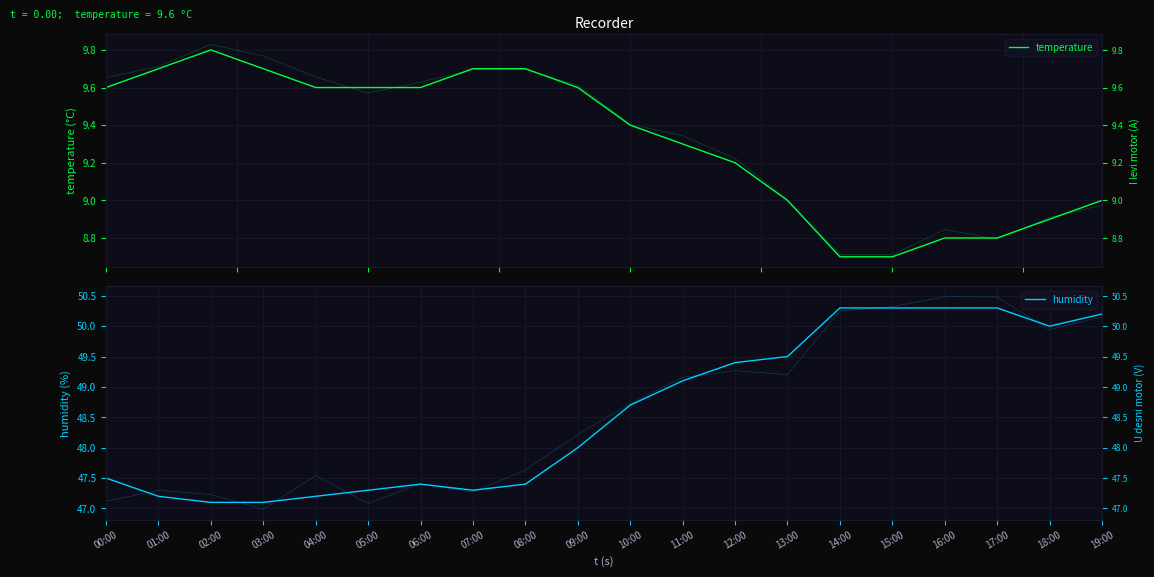

Where does the humidity series first go above 48?

10:00